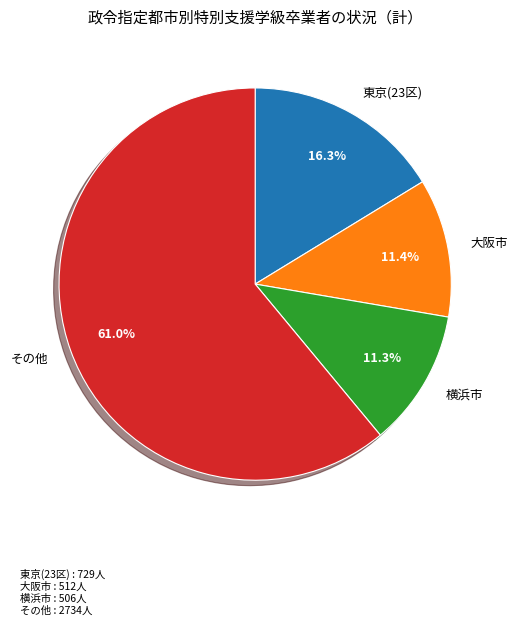

Which has a higher value, 横浜市 or その他?

その他